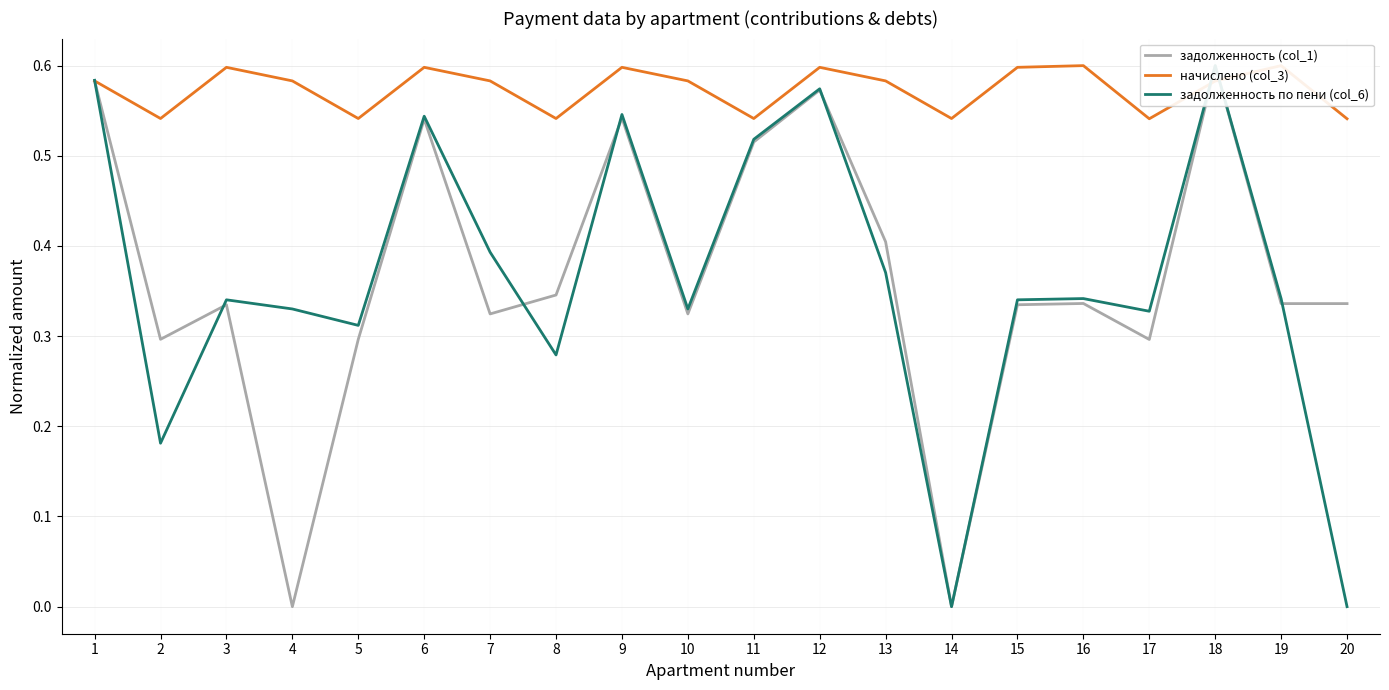

What is the average value of the задолженность (col_1) series?

0.4